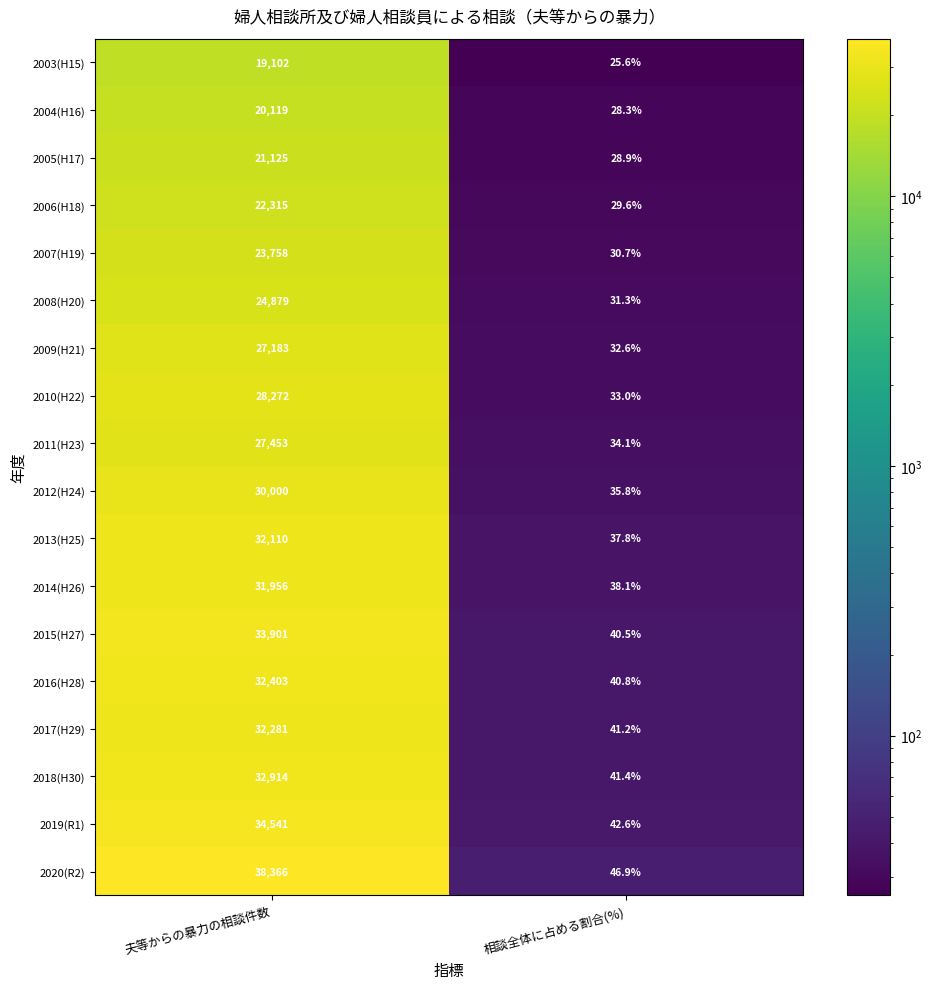

How many categories are shown in the chart?

2